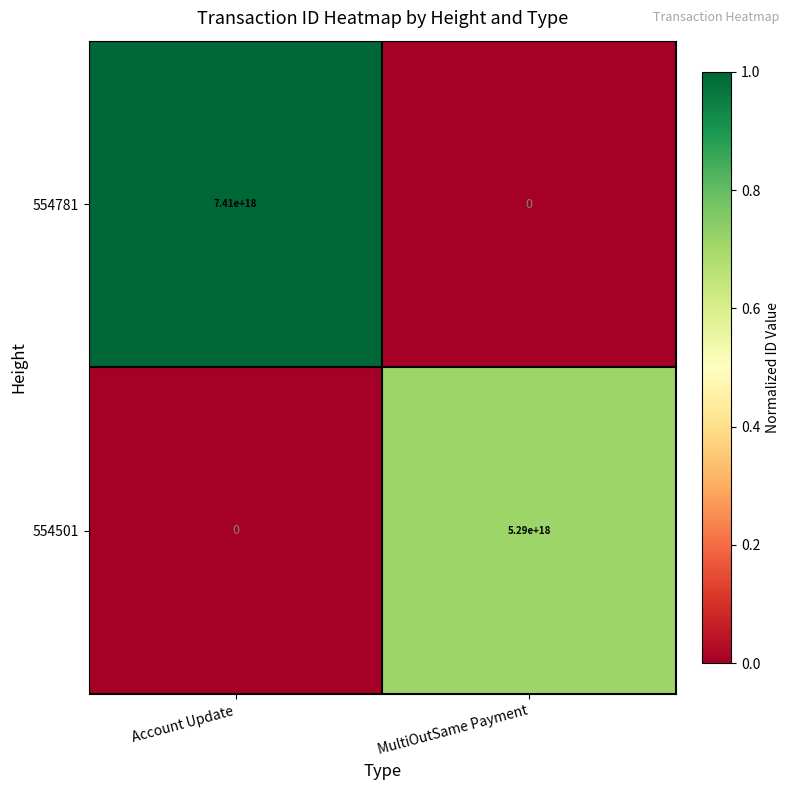

Which series has the largest range (max minus min)?

554781